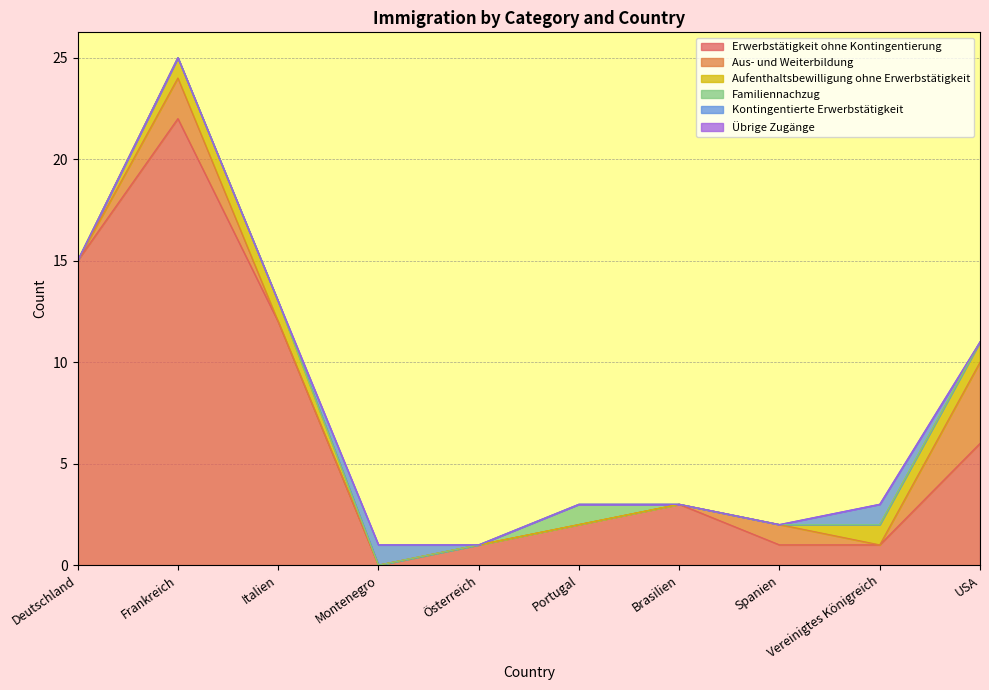

Does the chart display data point markers on the line(s)?

No